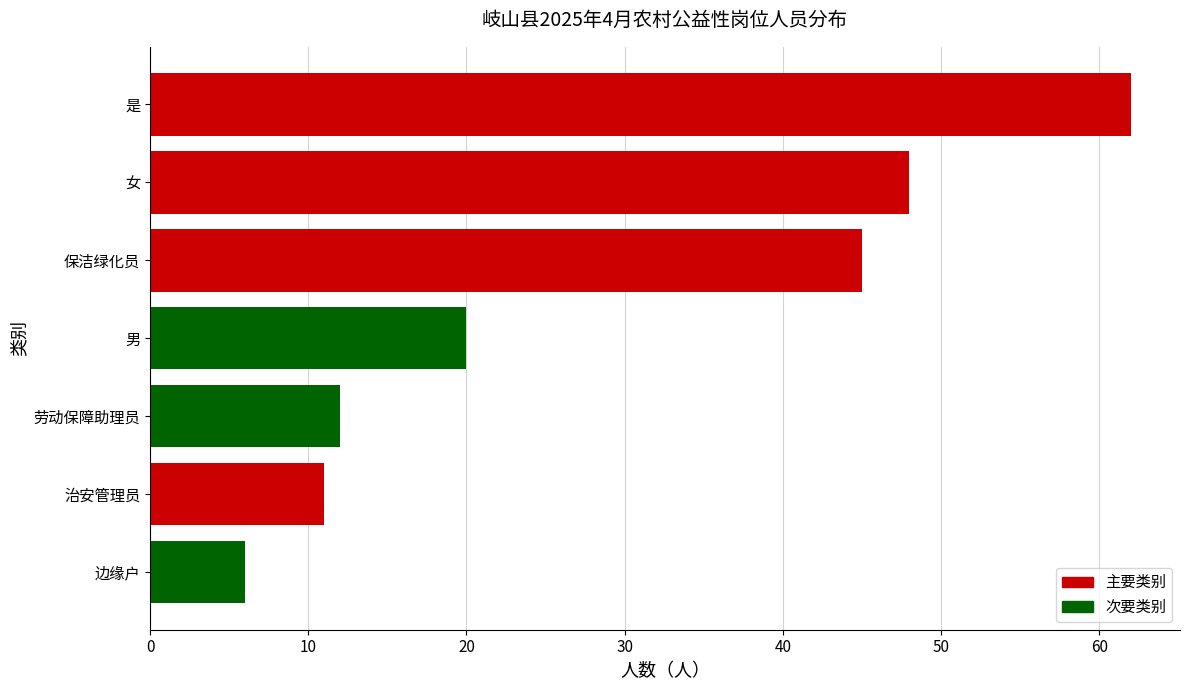

What is the average value?

29